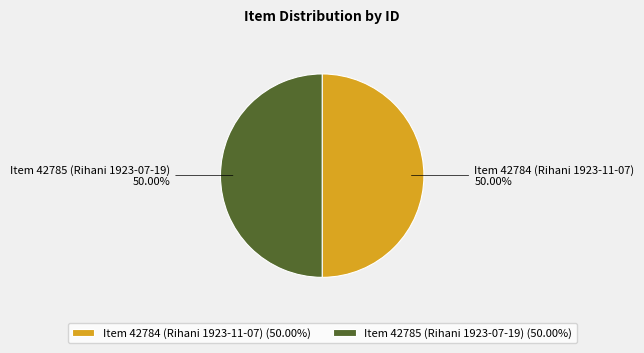

Count the number of slices in the pie.

2